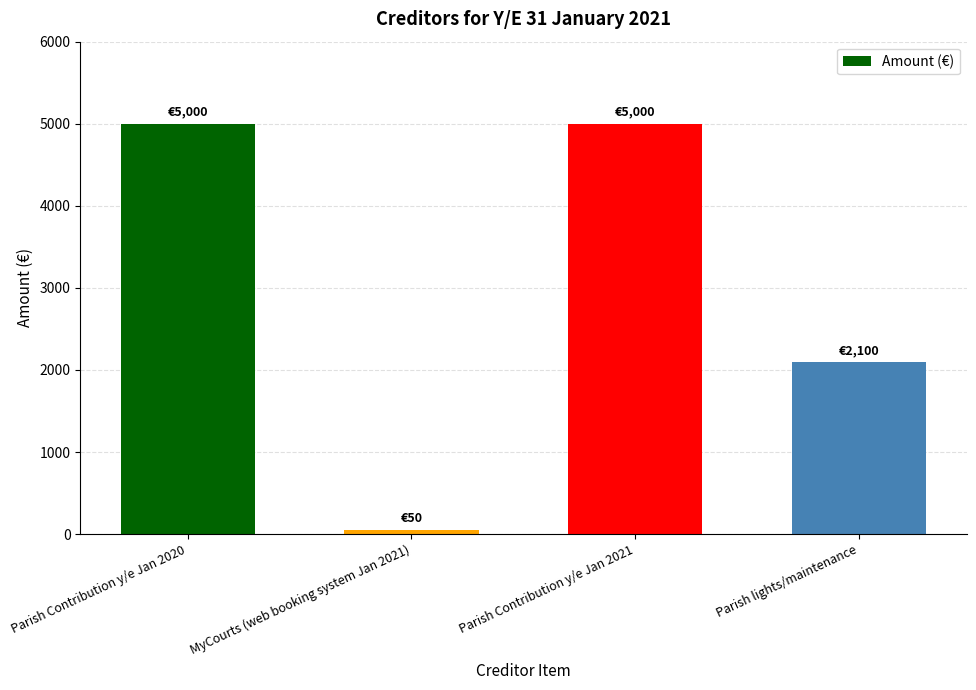

Which has a higher value, Parish Contribution y/e Jan 2020 or MyCourts (web booking system Jan 2021)?

Parish Contribution y/e Jan 2020